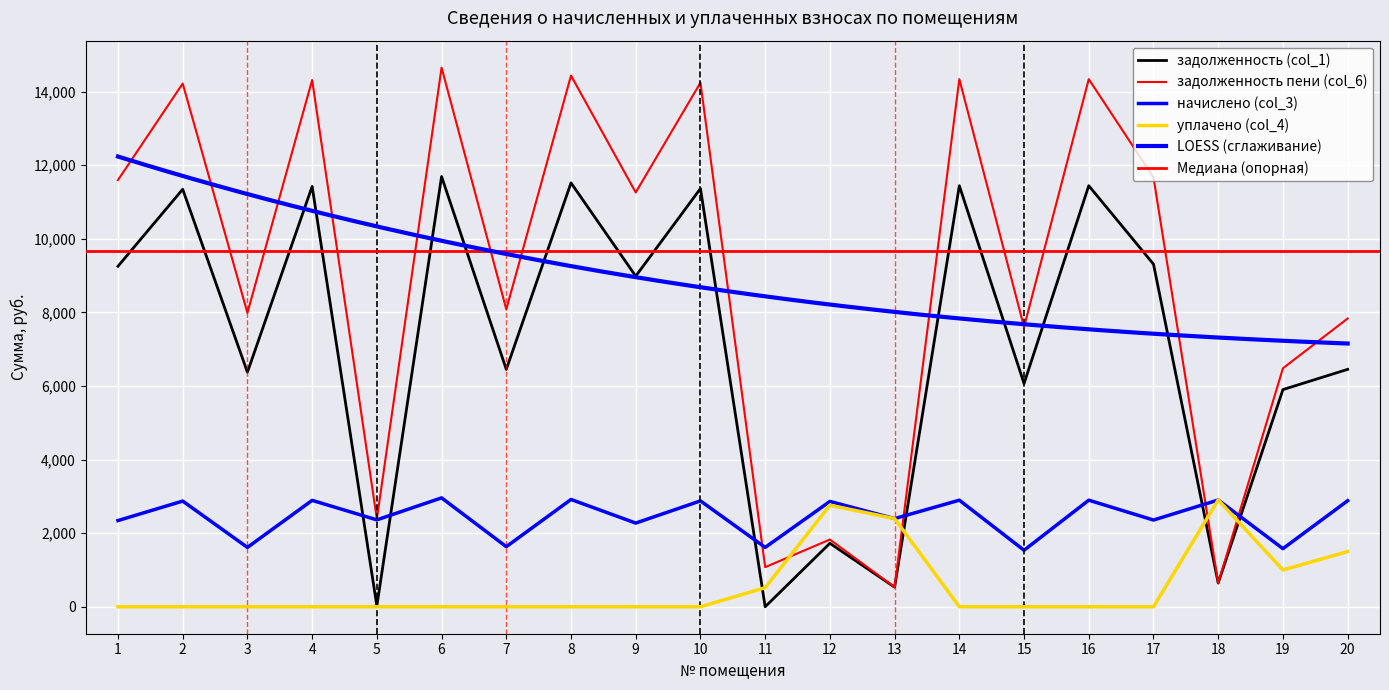

Which series has the largest total across all categories?

задолженность пени (col_6)